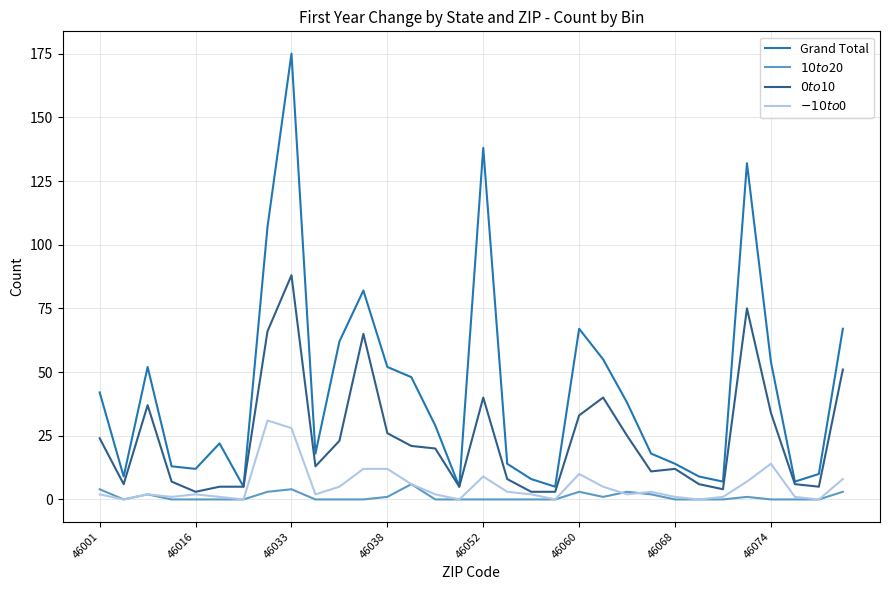

True or false: $0 to $10 has more than 0 points higher than both neighbors.

True